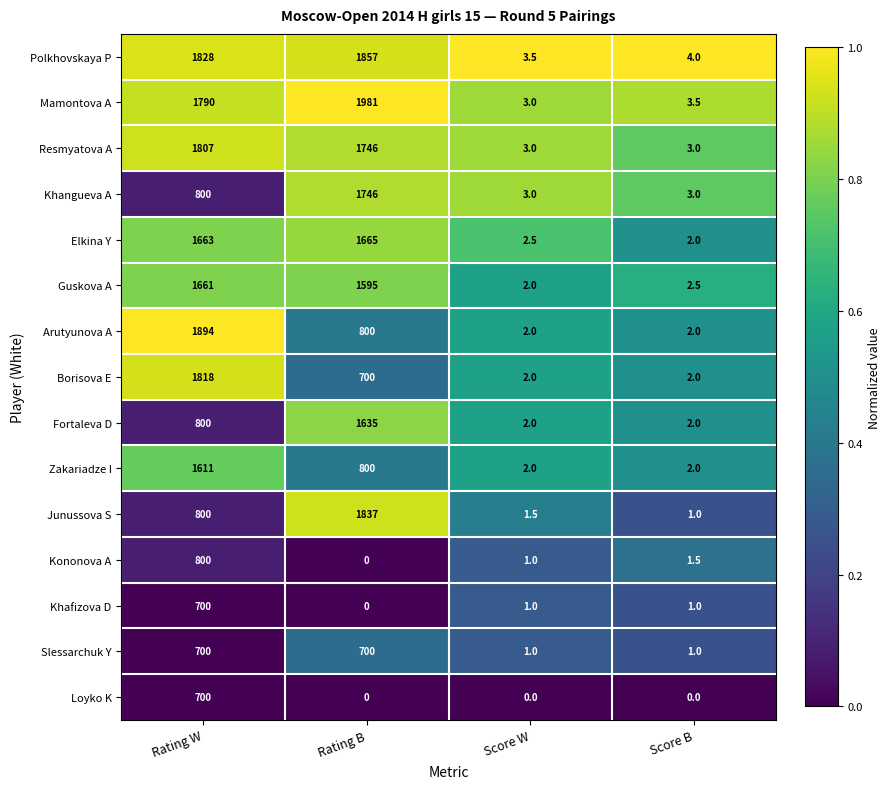

What is the lowest value of the Fortaleva D series?

2.0